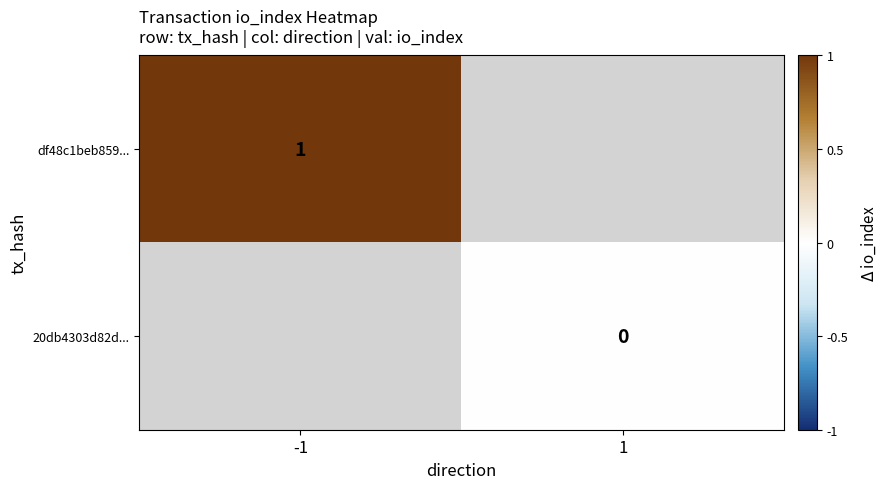

Between 1 and -1, which is larger?

-1